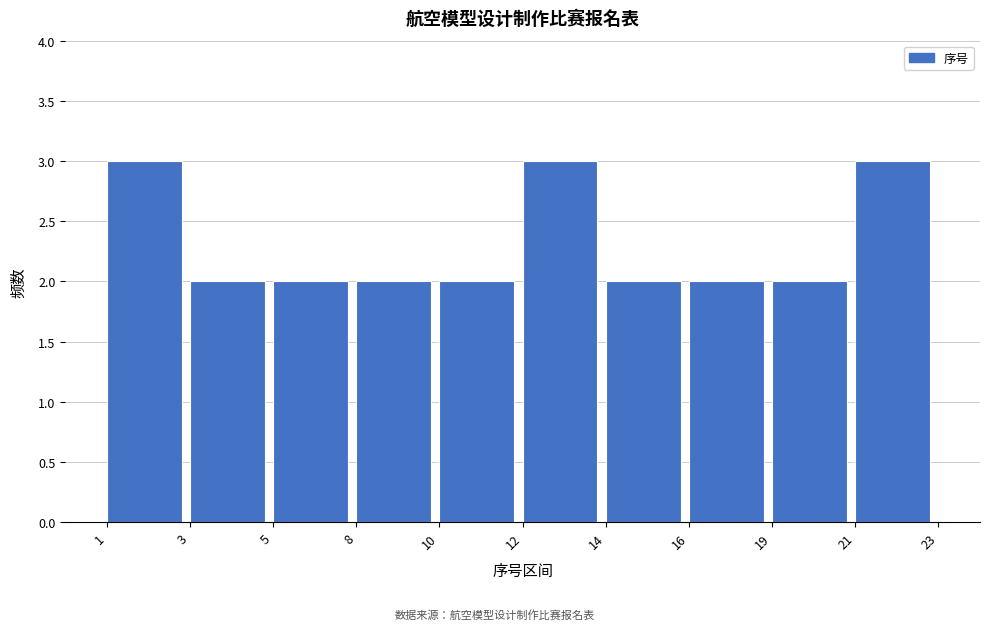

Reading left to right, what are all the values shown in this chart?

3	2	2	2	2	3	2	2	2	3